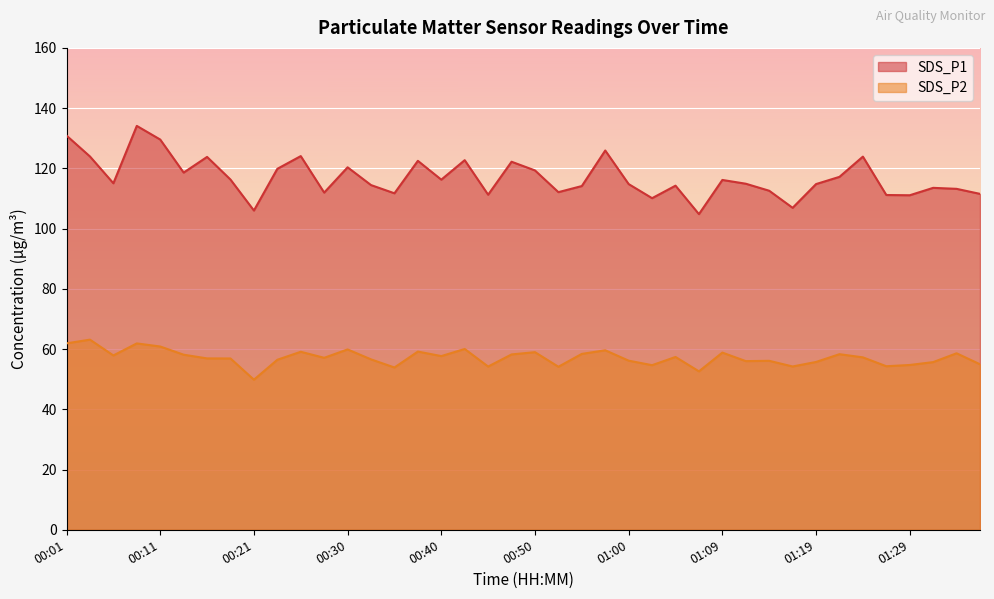

Between 00:03 and 00:28, which is larger?

00:03